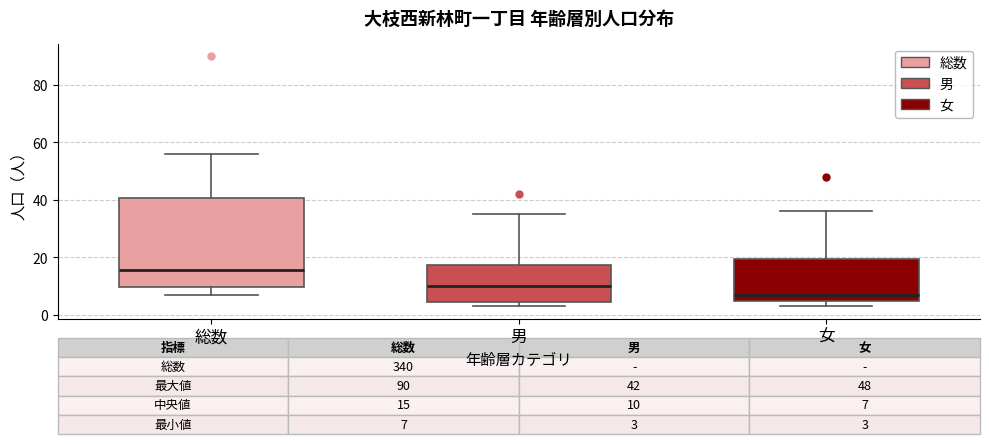

Which box's median line is the lowest?

女